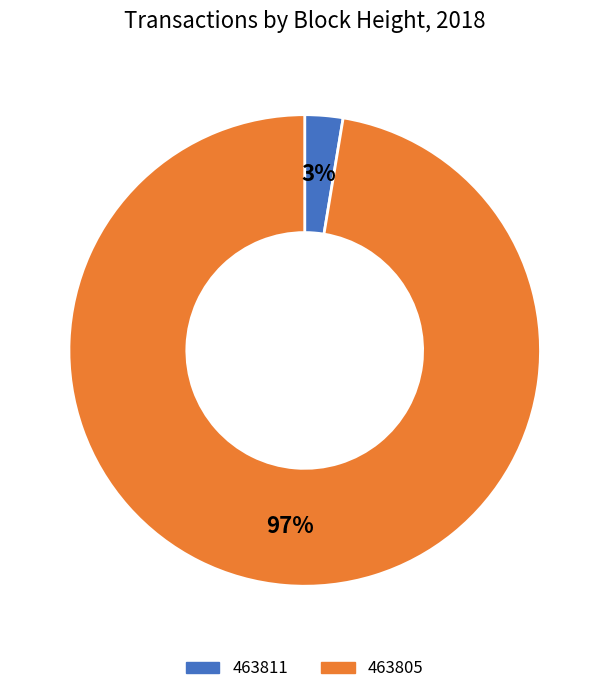

Which slice represents more than half of the pie?

463805